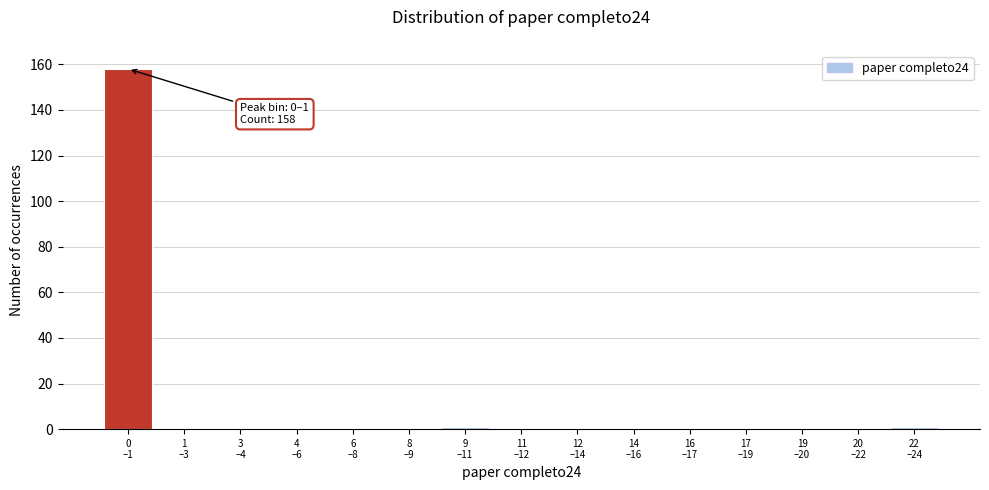

What is the maximum value shown in the chart?

158